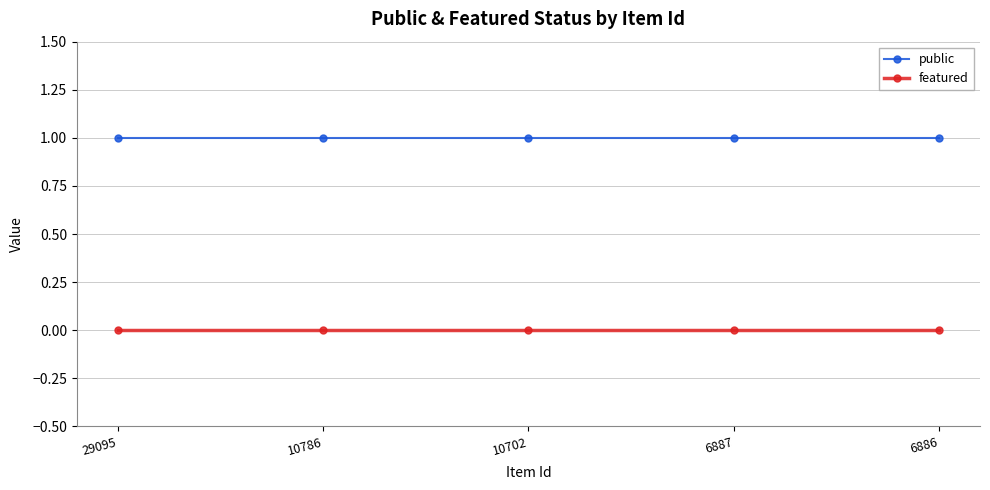

True or false: public has more than 2 points higher than both neighbors.

False